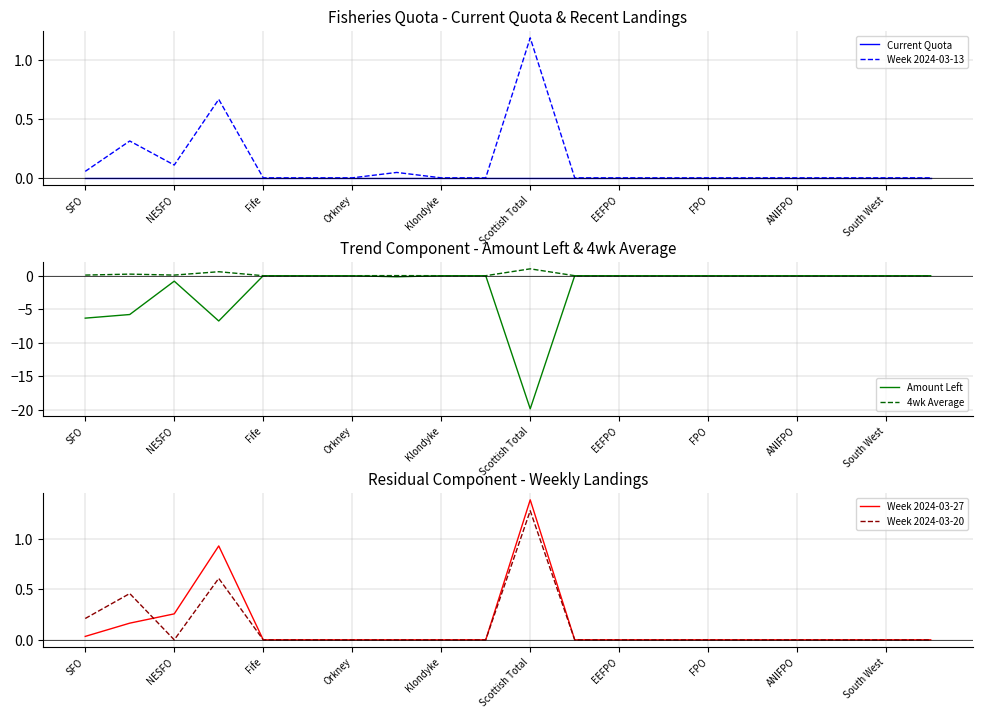

Reading left to right, list all the values displayed in this chart.

Current Quota: 0.0	0.0	0.0	0.0	0.0	0.0	0.0	0.0	0.0	0.0	0.0	0.0	0.0	0.0	0.0	0.0	0.0	0.0	0.0	0.0
Week 2024-03-13: 0.1	0.3	0.1	0.7	0.0	0.0	0.0	0.0	0.0	0.0	1.2	0.0	0.0	0.0	0.0	0.0	0.0	0.0	0.0	0.0
Amount Left: -6.3	-5.8	-0.8	-6.8	0.0	0.0	0.0	-0.2	0.0	0.0	-19.8	0.0	0.0	0.0	0.0	0.0	0.0	0.0	0.0	0.0
4wk Average: 0.1	0.2	0.1	0.6	0.0	0.0	0.0	0.0	0.0	0.0	1.0	0.0	0.0	0.0	0.0	0.0	0.0	0.0	0.0	0.0
Week 2024-03-27: 0.0	0.2	0.3	0.9	0.0	0.0	0.0	0.0	0.0	0.0	1.4	0.0	0.0	0.0	0.0	0.0	0.0	0.0	0.0	0.0
Week 2024-03-20: 0.2	0.5	0.0	0.6	0.0	0.0	0.0	0.0	0.0	0.0	1.3	0.0	0.0	0.0	0.0	0.0	0.0	0.0	0.0	0.0